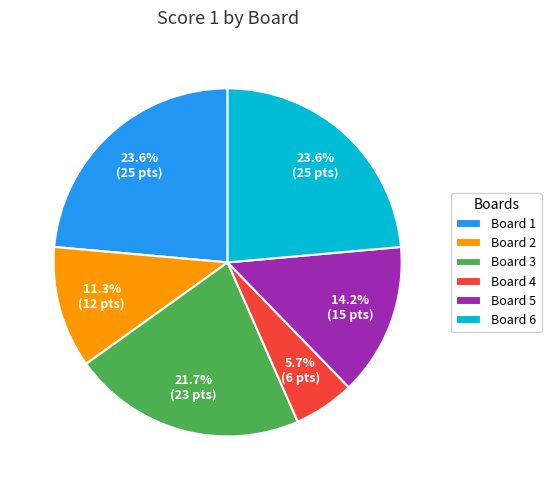

Between Board 5 and Board 3, which is larger?

Board 3